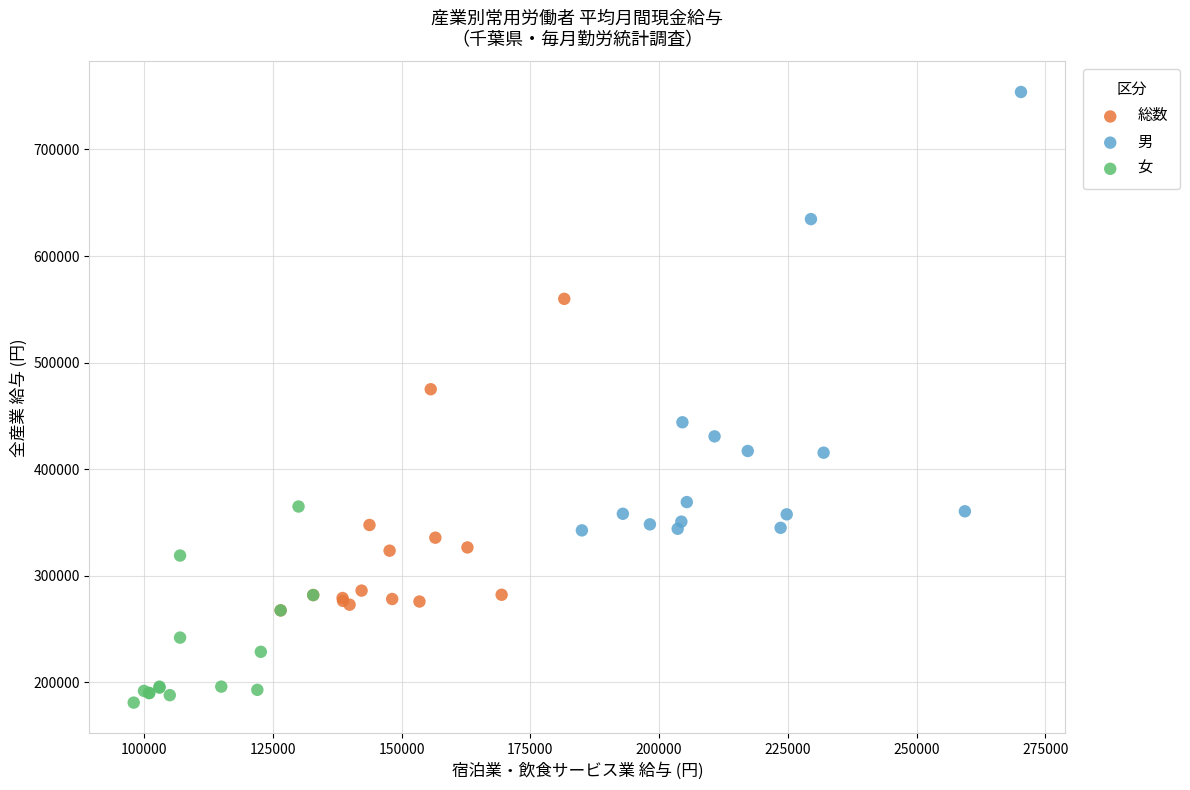

Which series has the widest spread of Y values?

男